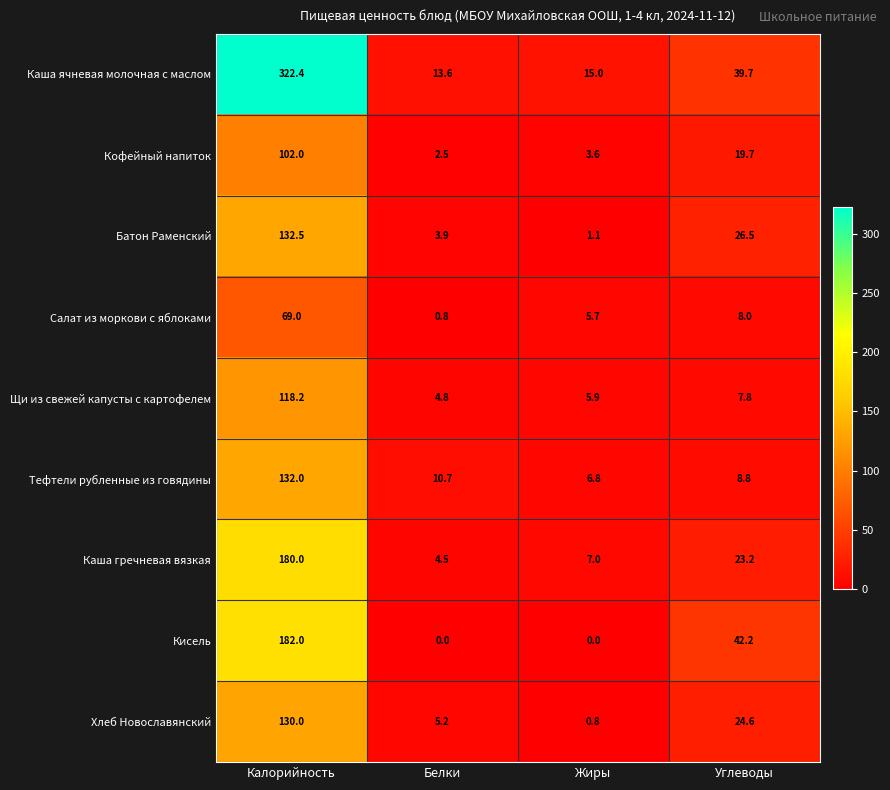

What is the sum of all Тефтели рубленные из говядины values?

158.3